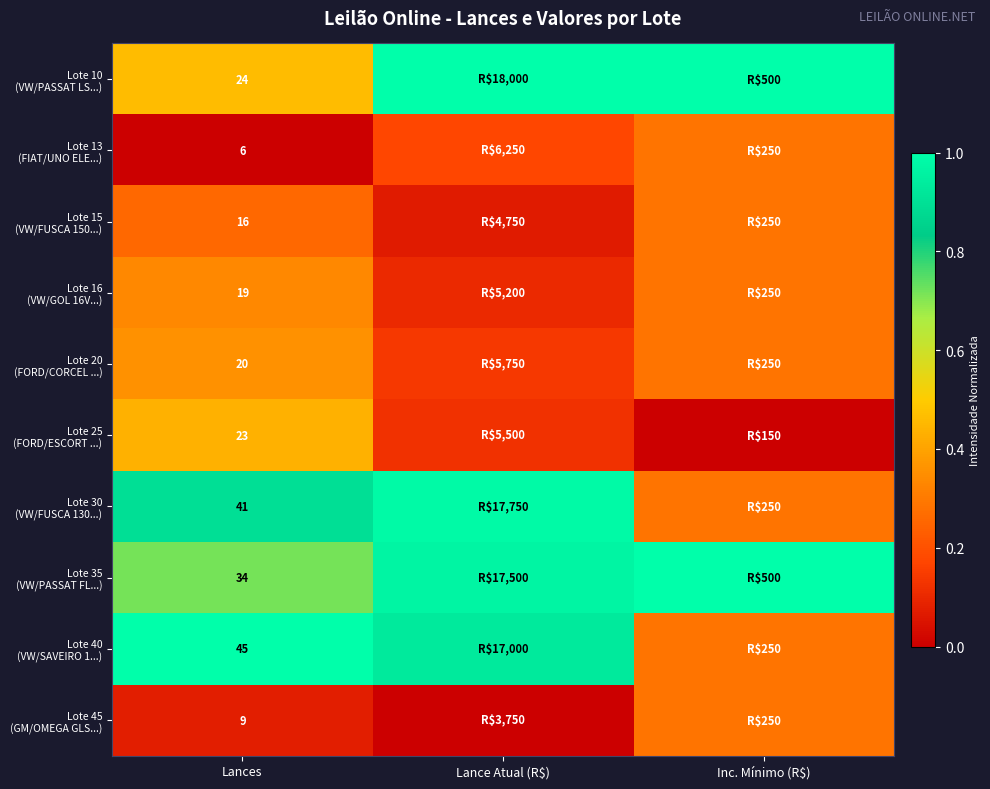

Is it true that Lote 25 (FORD/ESCORT ...) equals -0.3 at Inc. Mínimo (R$)?

False